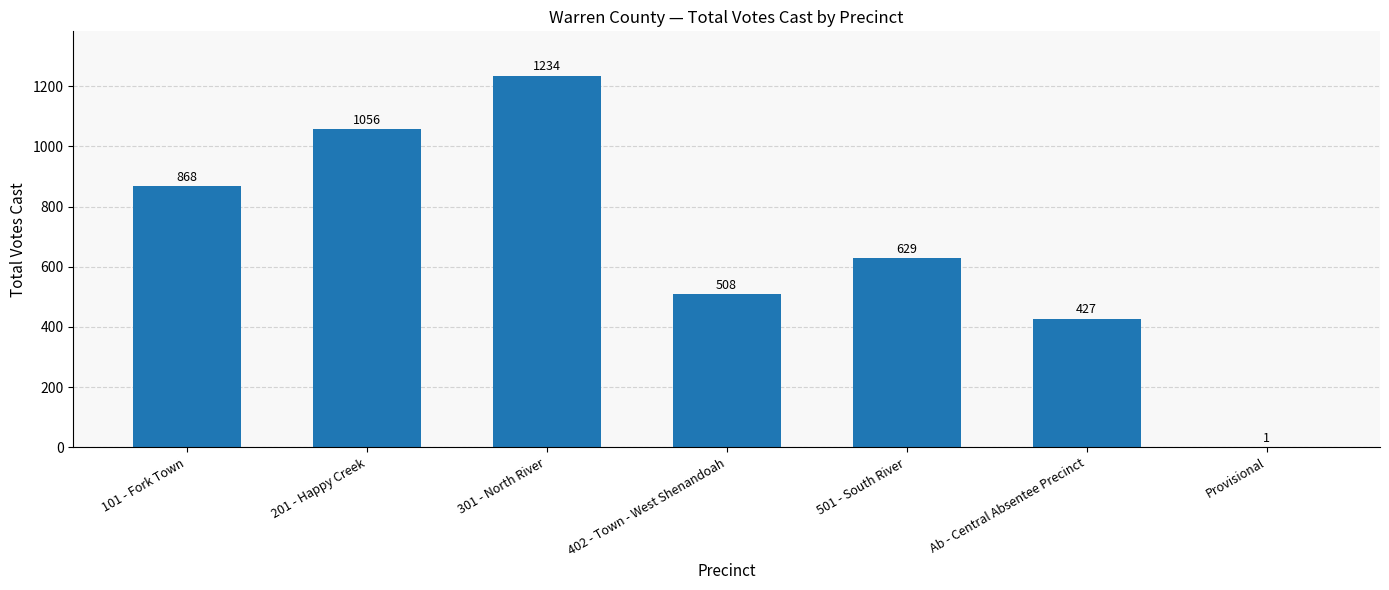

At which label is the value closest to 617?

501 - South River